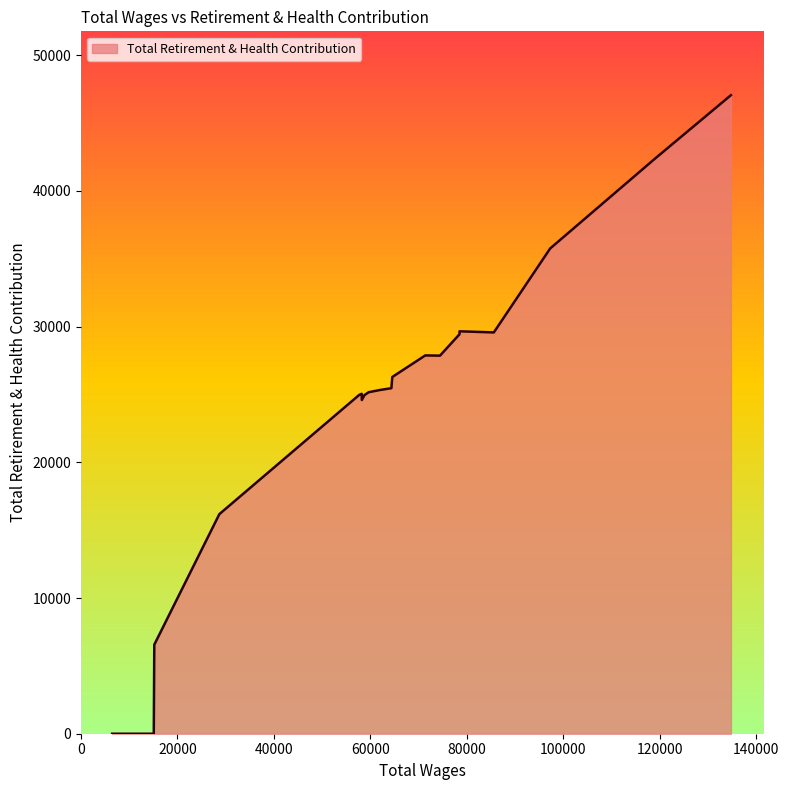

Which category has the lowest value across all series?

15086.0